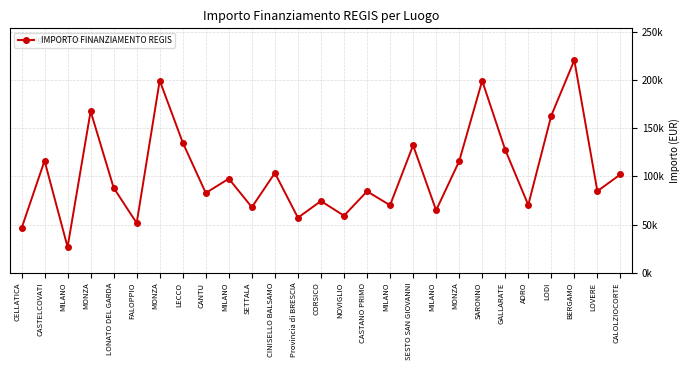

Does the chart have visible grid lines?

Yes